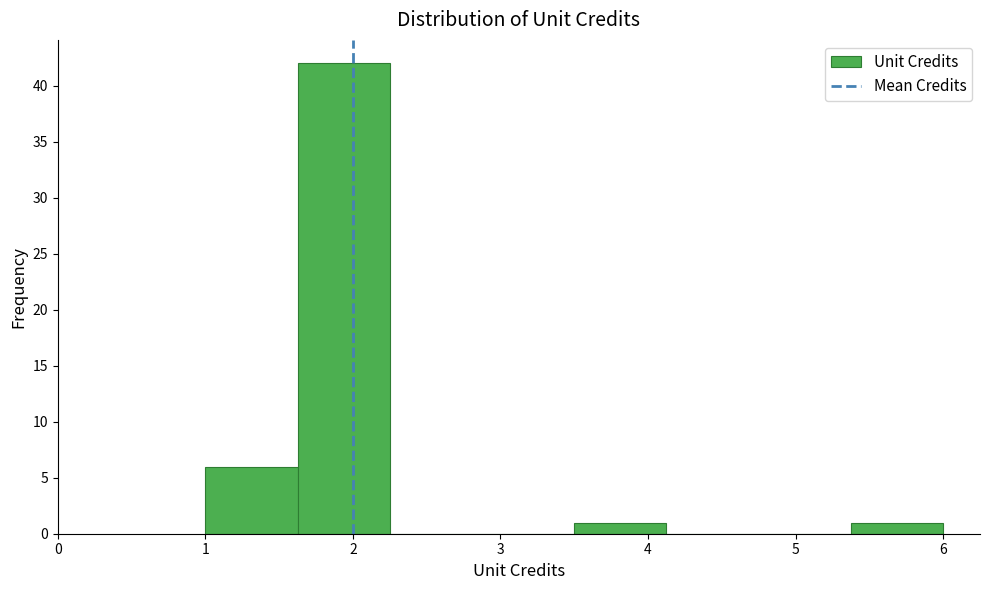

Over which range of the x-axis is the bar tallest?

1.6 to 2.3